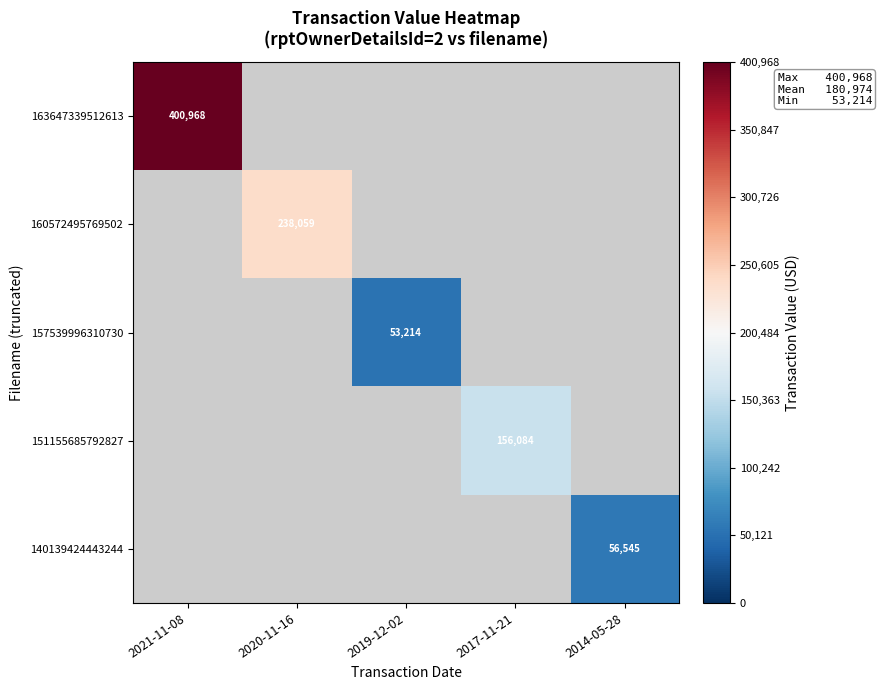

The 157539996310730 series shows 84161 at 2019-12-02. True or false?

False